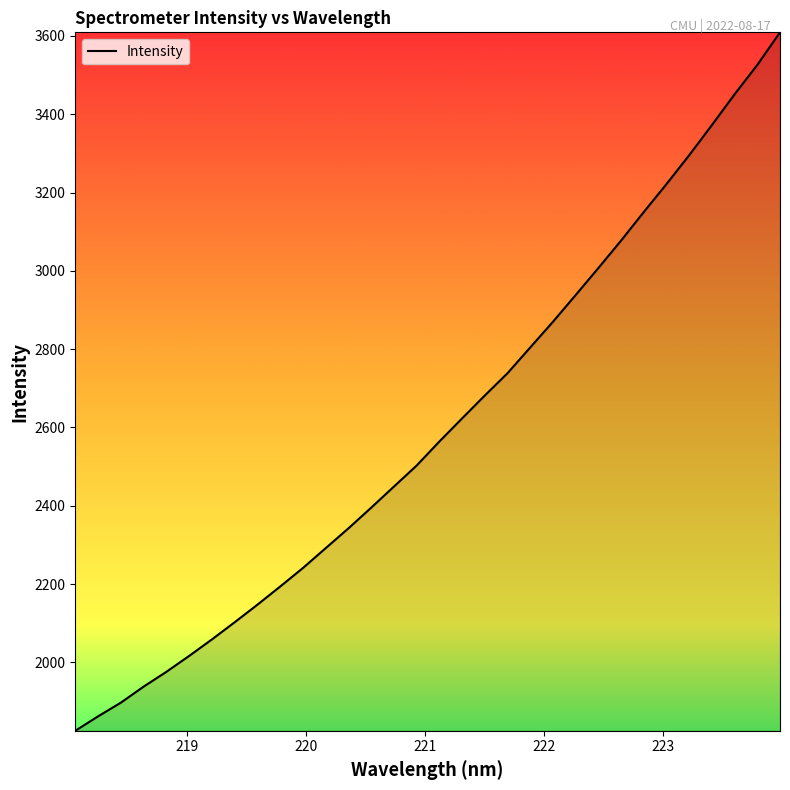

How many distinct data groups are displayed?

1